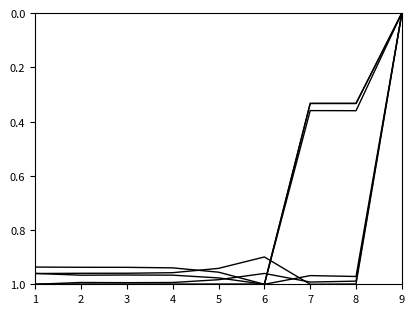

How many lines are shown in the chart?

6